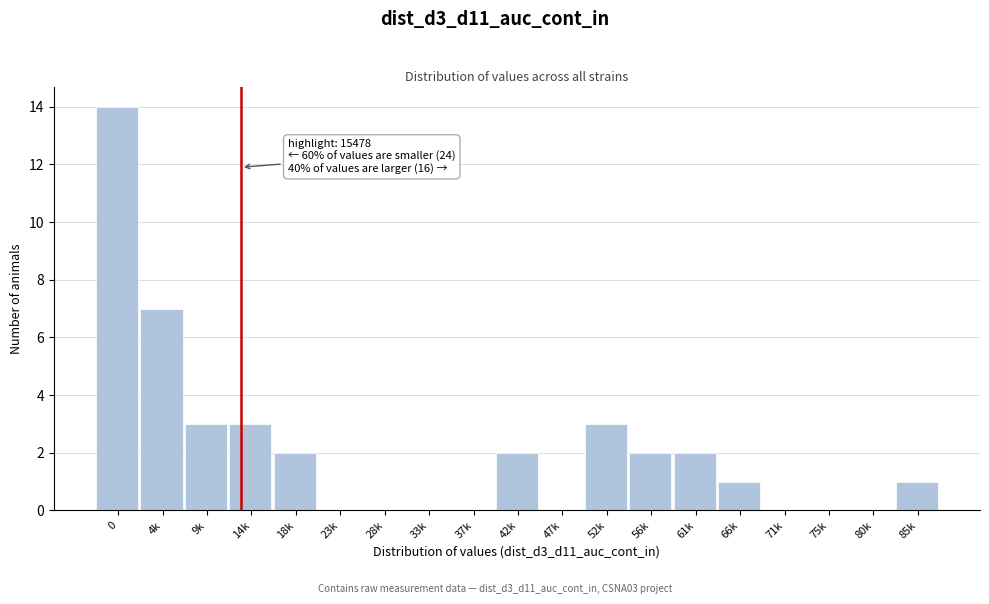

Reading left to right, what are all the values shown in this chart?

0=14	4k=7	9k=3	14k=3	18k=2	23k=0	28k=0	33k=0	37k=0	42k=2	47k=0	52k=3	56k=2	61k=2	66k=1	71k=0	75k=0	80k=0	85k=1